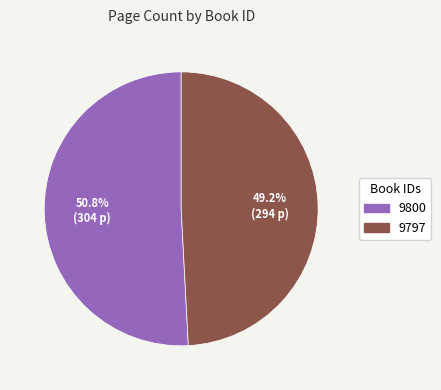

The 9800 slice represents 51% of the pie. True or false?

True